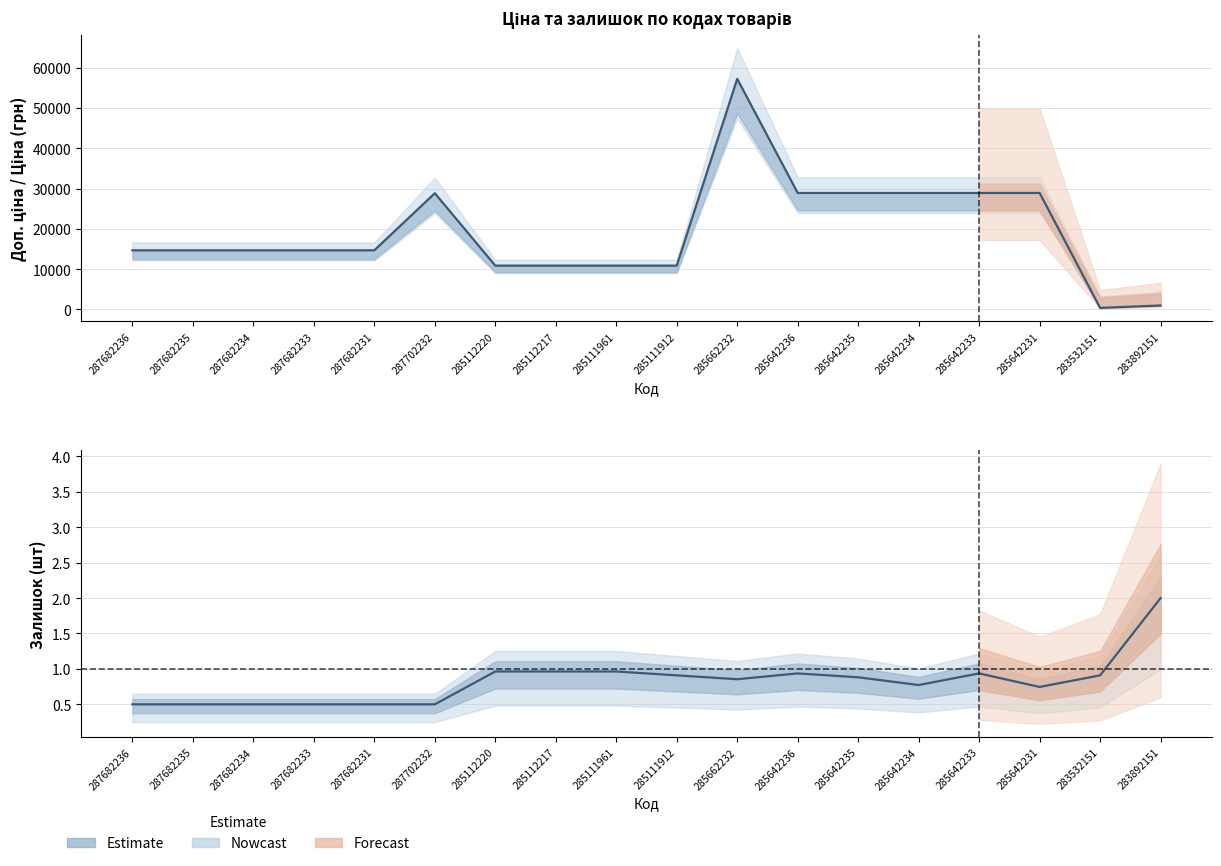

Reading right to left, transcribe all the data shown in this chart.

Ціна (midline): 283892151=947.6	283532151=348.6	285642231=28890.3	285642233=28890.3	285642234=28890.3	285642235=28890.3	285642236=28890.3	285662232=57235.5	285111912=10840.1	285111961=10840.1	285112217=10840.1	285112220=10840.1	287702232=28821.8	287682231=14649.6	287682233=14649.6	287682234=14649.6	287682235=14649.6	287682236=14649.6
Залишок (normalized): 283892151=2.0	283532151=0.9	285642231=0.7	285642233=0.9	285642234=0.8	285642235=0.9	285642236=0.9	285662232=0.9	285111912=0.9	285111961=1.0	285112217=1.0	285112220=1.0	287702232=0.5	287682231=0.5	287682233=0.5	287682234=0.5	287682235=0.5	287682236=0.5